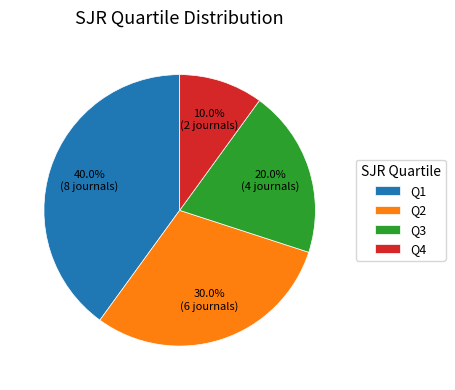

Is it true that Q4 is 20% of the pie?

False